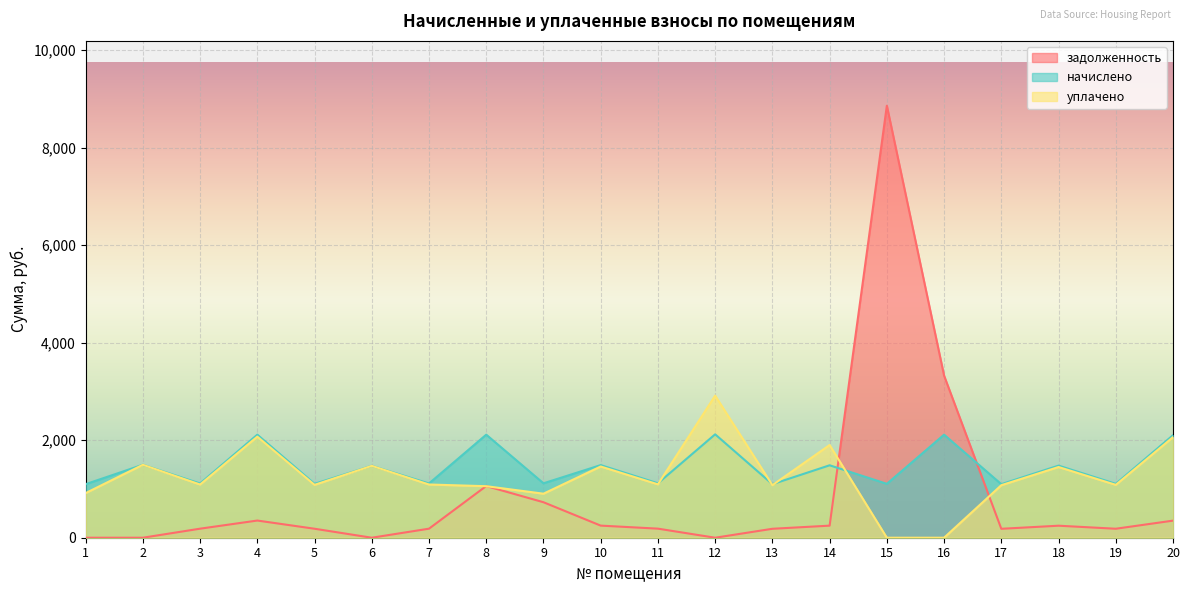

What is the value of the уплачено point at the 2nd from the left?

1496.2